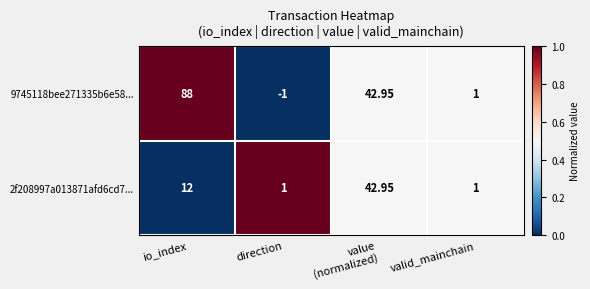

At which category is the sum across all series the highest?

io_index